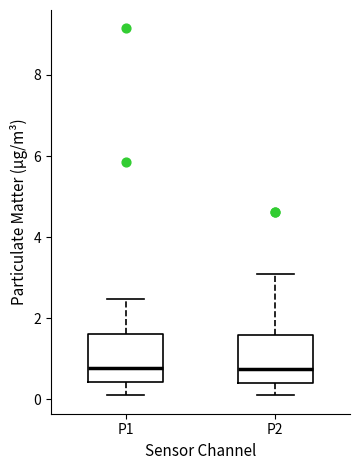

Where does the upper whisker of the box for P2 end on the y-axis? The values are not printed on the chart, so give them approximately, as read against the axis.

3.2